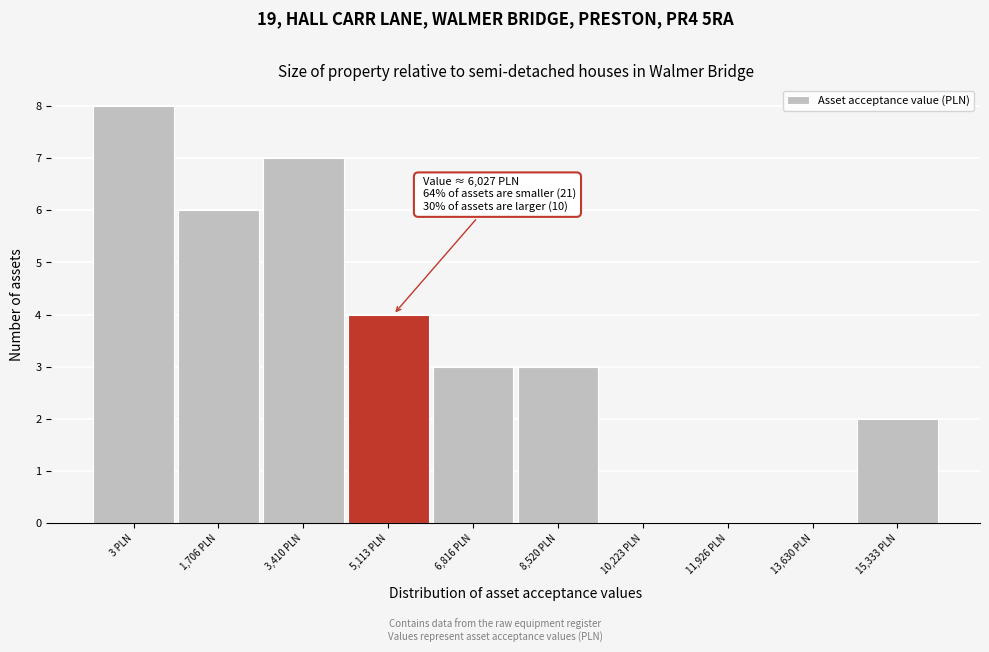

Reading right to left, what are all the values shown in this chart?

15,333 PLN=2	13,630 PLN=0	11,926 PLN=0	10,223 PLN=0	8,520 PLN=3	6,816 PLN=3	5,113 PLN=4	3,410 PLN=7	1,706 PLN=6	3 PLN=8